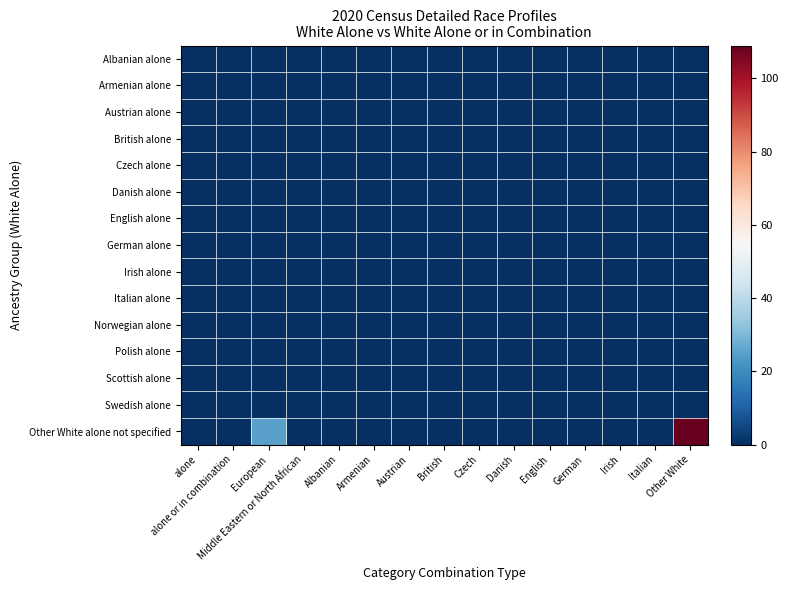

How many series are shown in this chart?

15